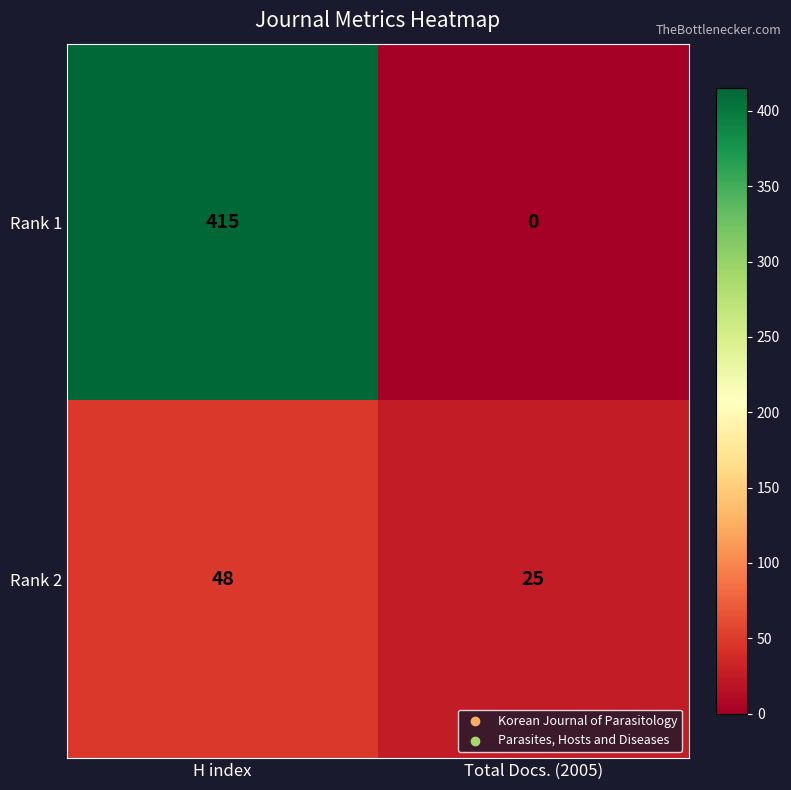

What is the total value across all series at H index?

463